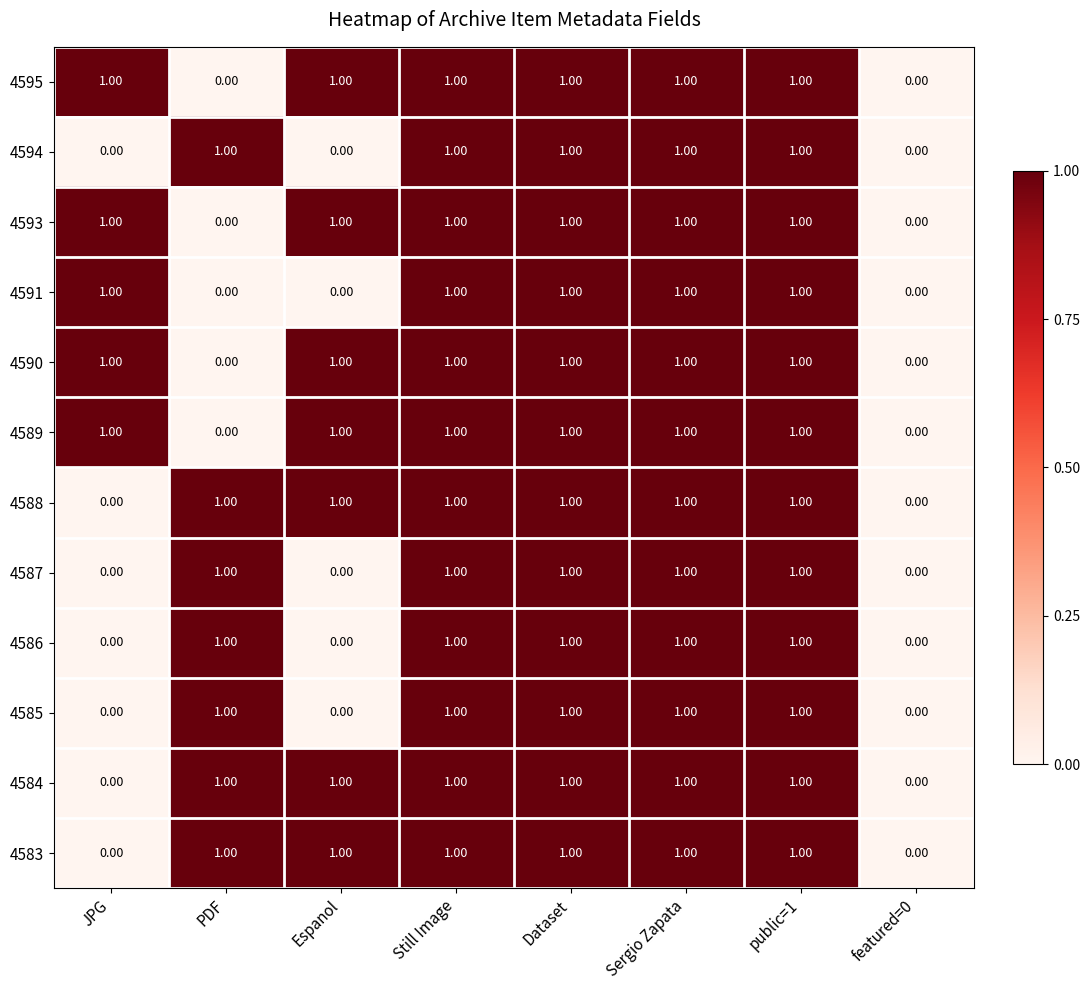

What is the total value across all series at Still Image?

12